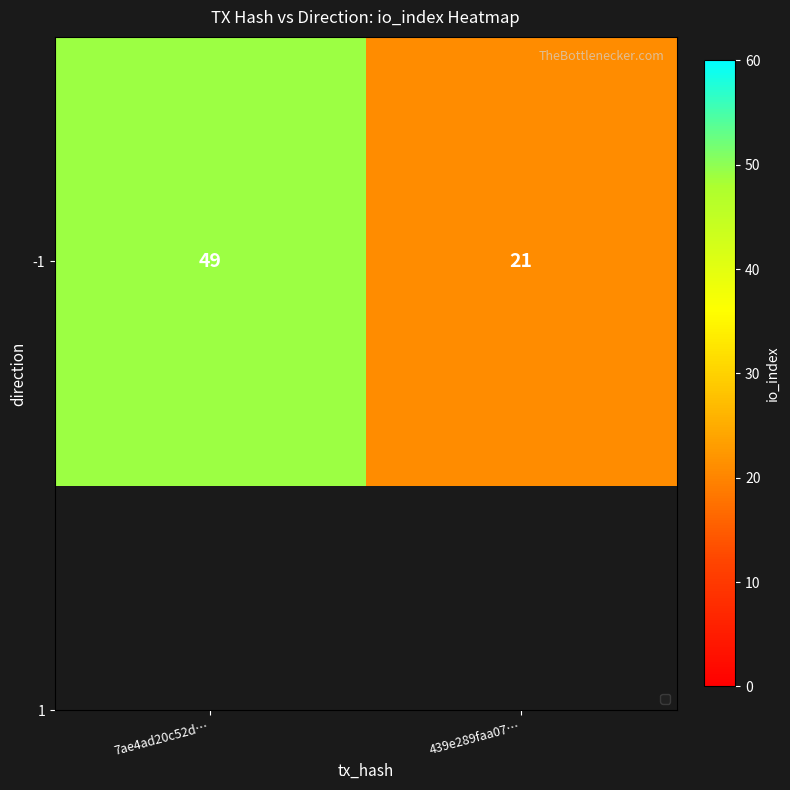

Is it true that the value at 439e289faa07… is 21?

True